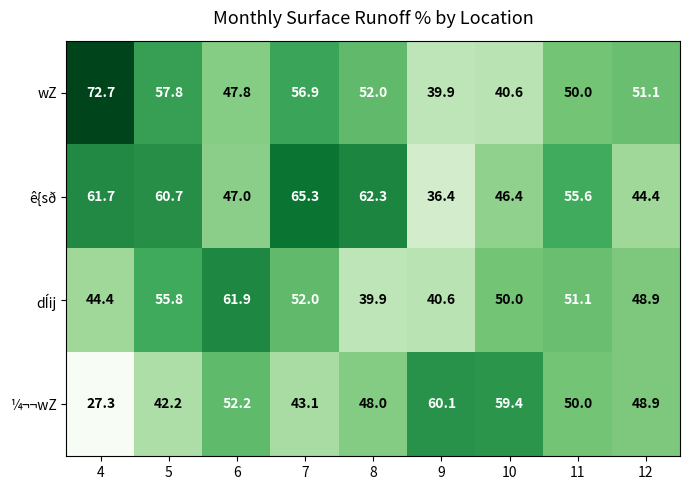

The value of wZ at 10 is 16.2. True or false?

False